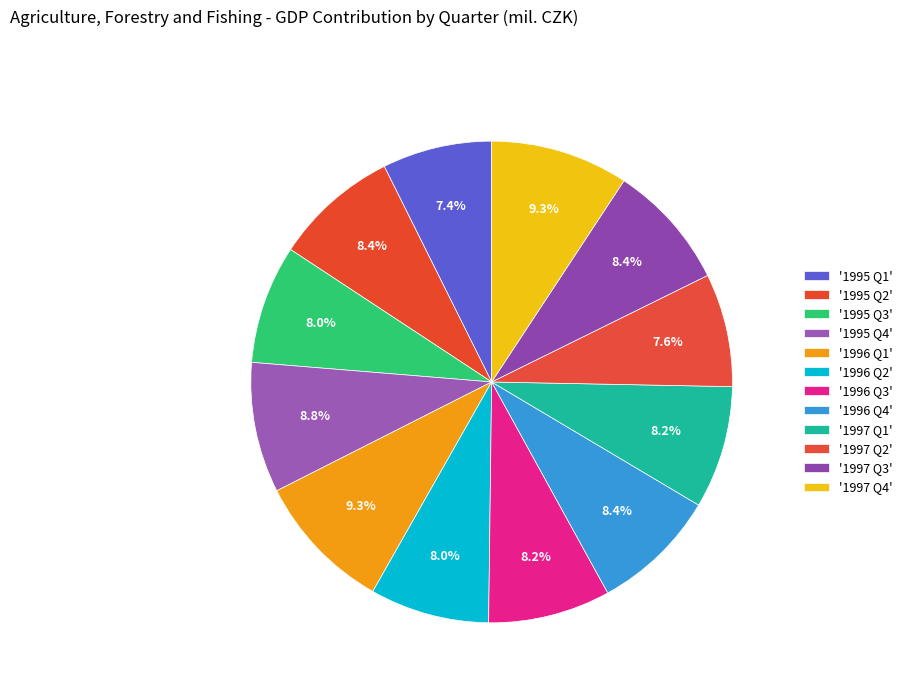

How many slices are in this pie chart?

12